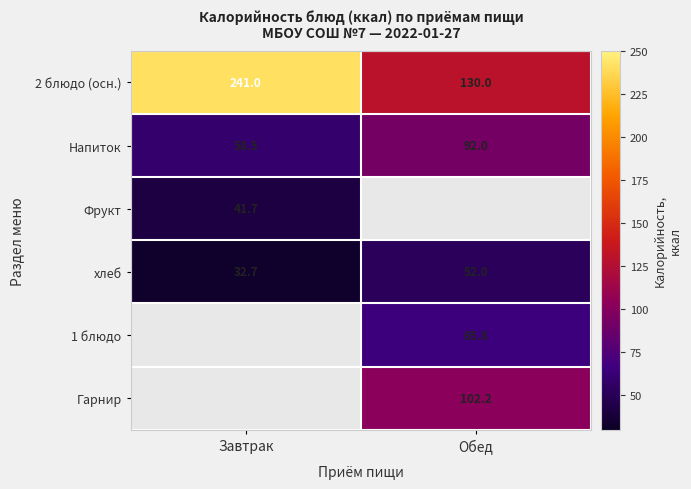

Is the value of хлеб at Завтрак greater than the value of 1 блюдо at Обед?

No